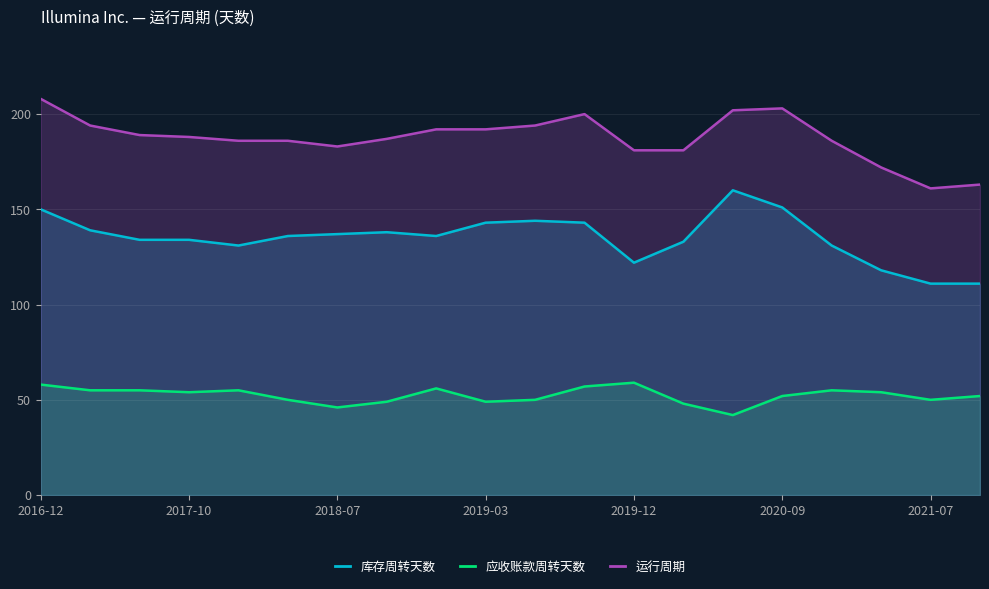

Reading left to right, what are all the values shown in this chart?

库存周转天数: 150	139	134	134	131	136	137	138	136	143	144	143	122	133	160	151	131	118	111	111
应收账款周转天数: 58	55	55	54	55	50	46	49	56	49	50	57	59	48	42	52	55	54	50	52
运行周期: 208	194	189	188	186	186	183	187	192	192	194	200	181	181	202	203	186	172	161	163